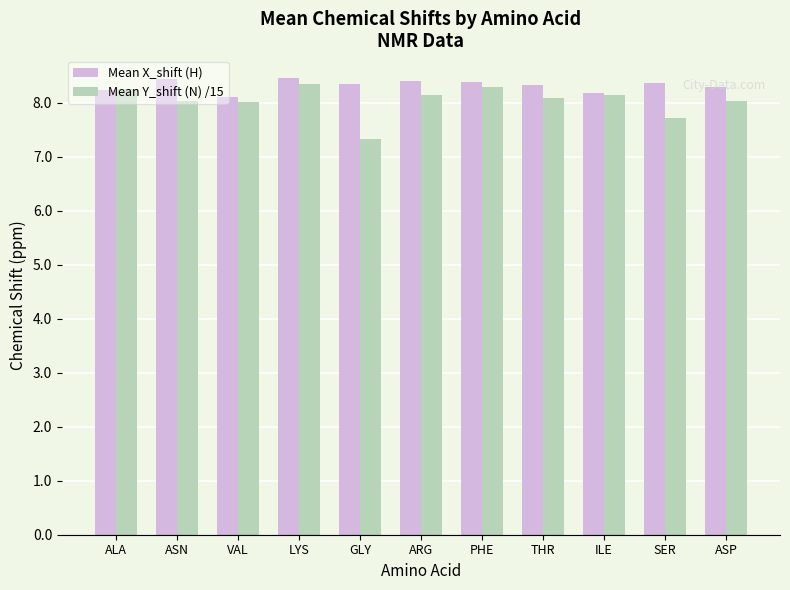

What is the difference between the maximum and minimum values in the Mean Y_shift (N) /15 series?

1.0